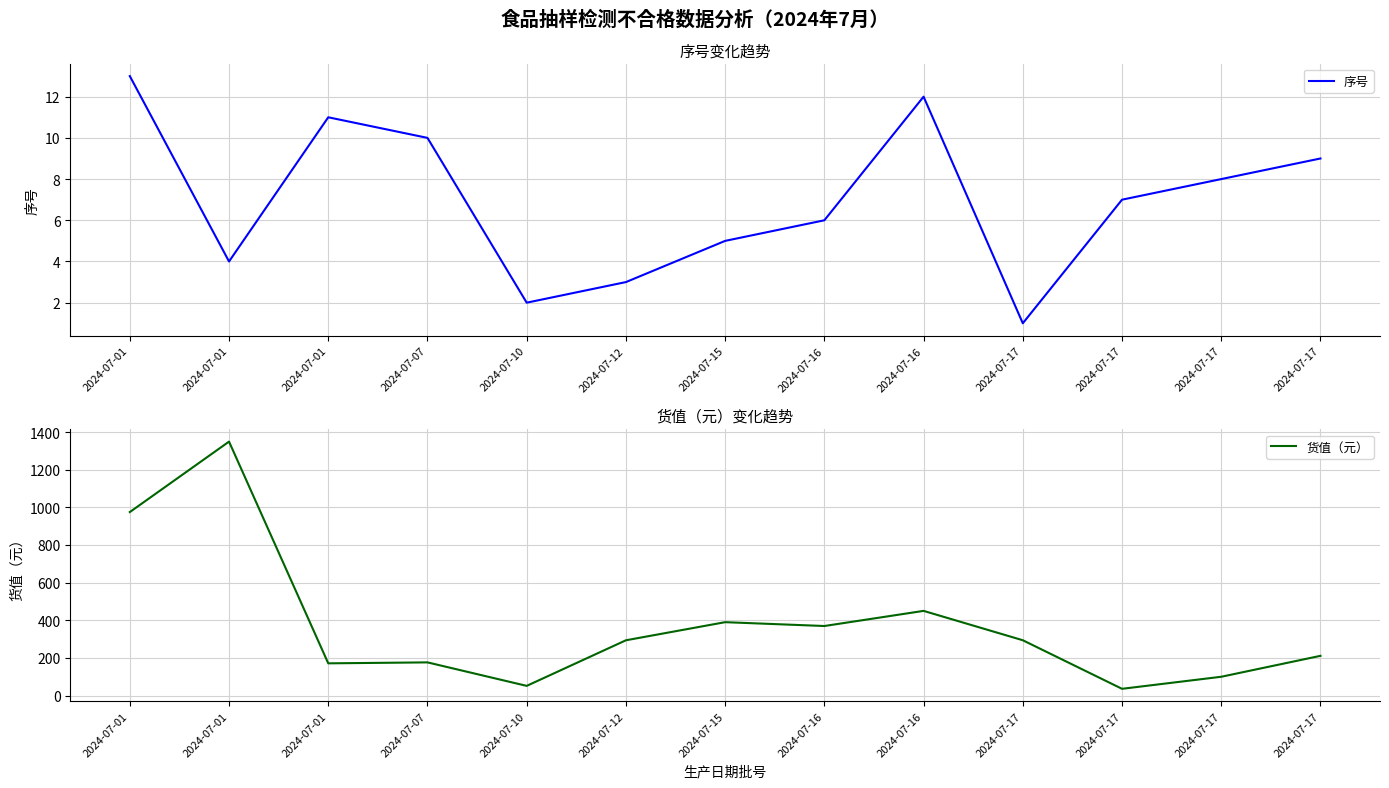

Which series changed the most between 2024-07-01 and 2024-07-16?

货值（元）